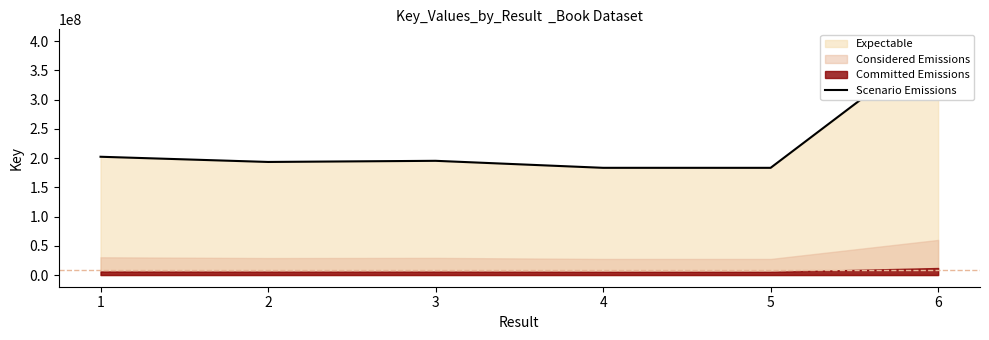

Reading right to left, transcribe all the data shown in this chart.

6=400094893	5=183280366	4=183301344	3=195283666	2=193340386	1=202220826